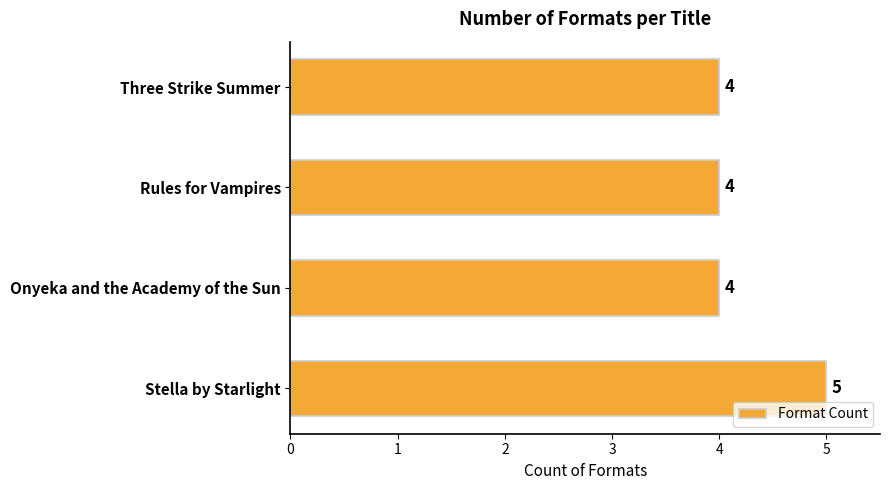

What is the greatest value displayed?

5